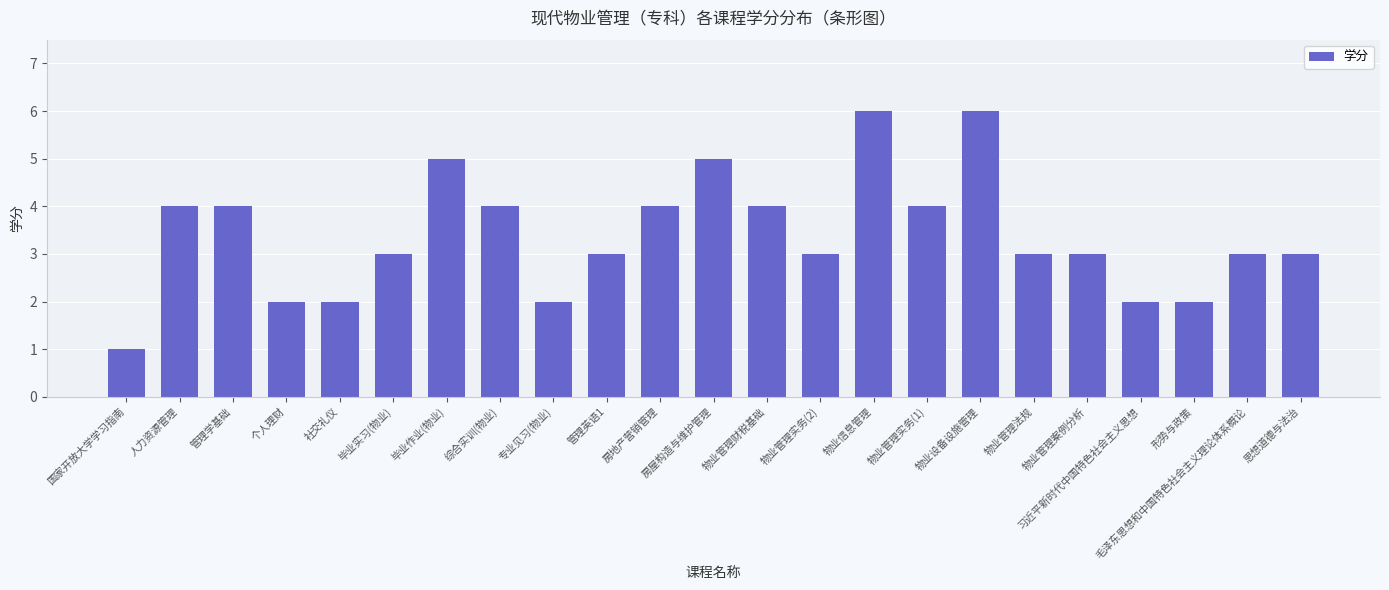

The value at 习近平新时代中国特色社会主义思想 is 2. True or false?

True